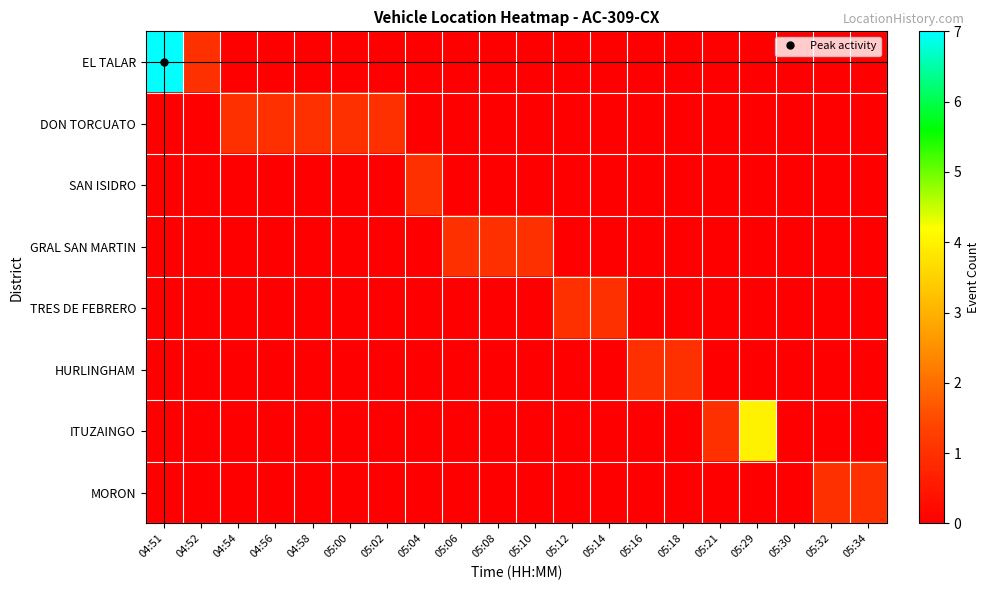

Between 05:08 and 04:52, which is larger?

04:52